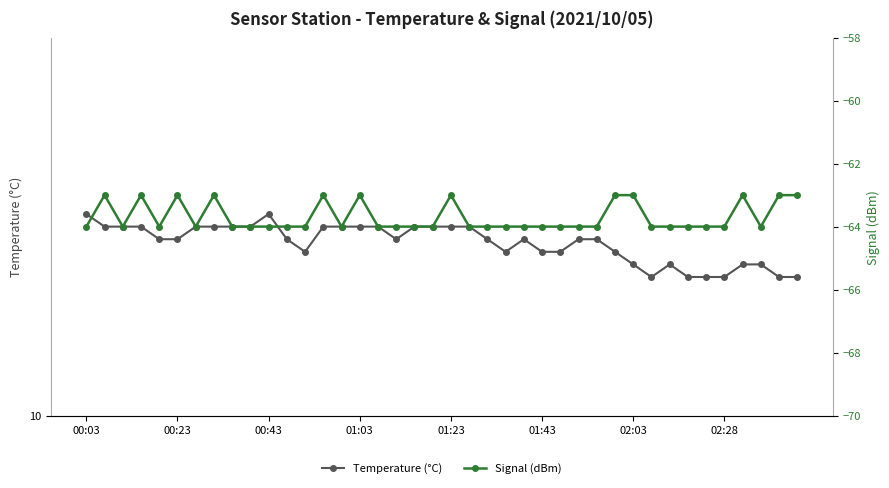

Rank the categories by Signal (dBm) value from lowest to highest.

00:03, 00:43, 01:23, 02:03, 8, 9, 10, 11, 12, 14, 16, 17, 18, 19, 21, 22, 23, 24, 25, 26, 27, 28, 31, 32, 33, 34, 35, 37, 00:23, 01:03, 01:43, 02:28, 13, 15, 20, 29, 30, 36, 38, 39